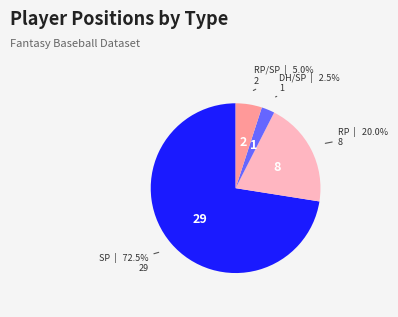

Is there a majority slice in this chart?

Yes